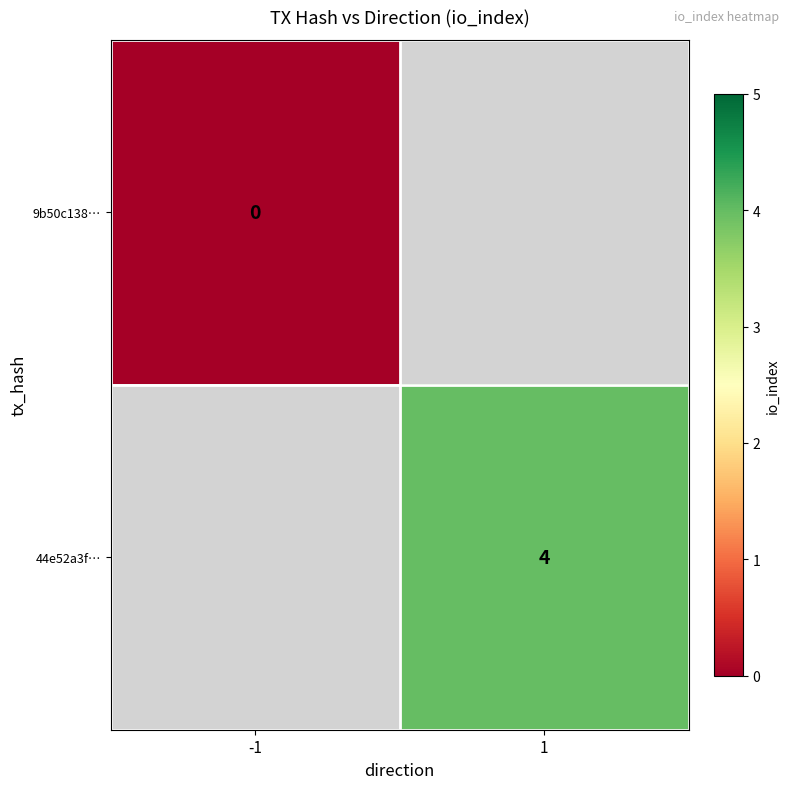

Is it true that 44e52a3f… equals 2 at 1?

False